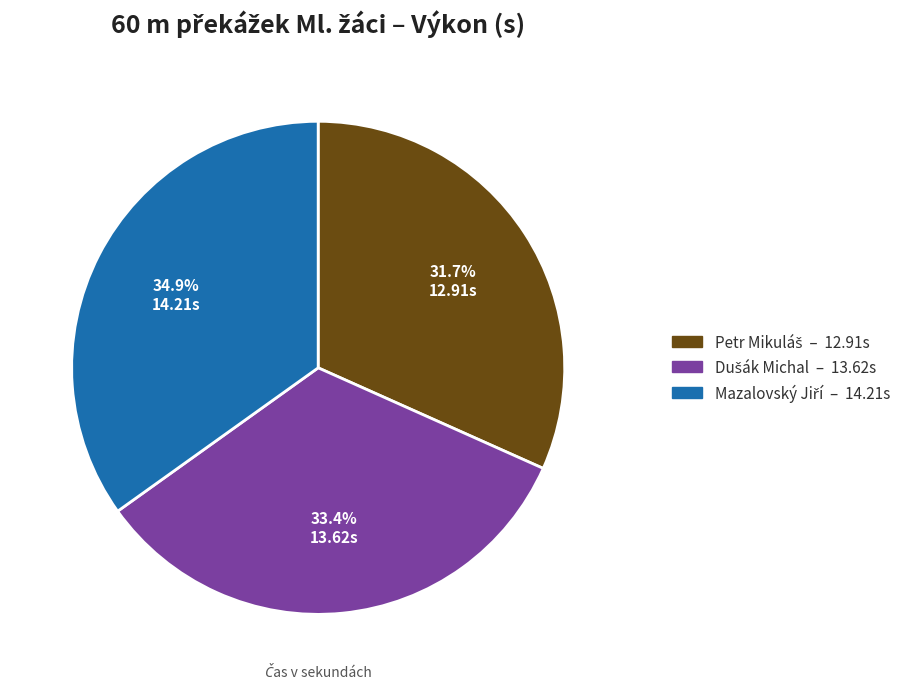

Is there a majority slice in this chart?

No